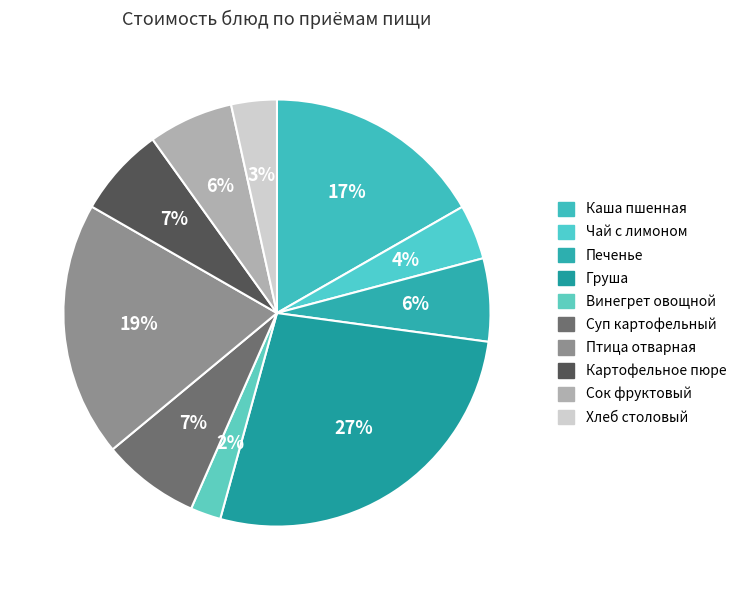

Count the number of slices in the pie.

10